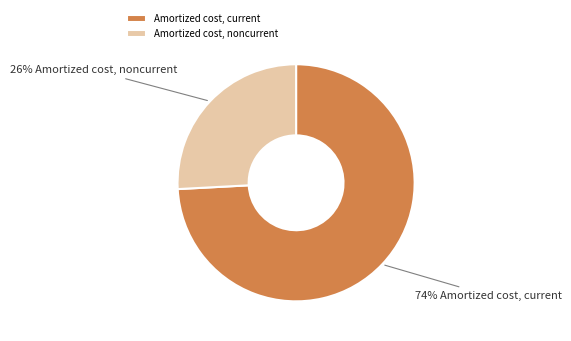

To the nearest percent, what portion does Amortized cost, current represent?

74%